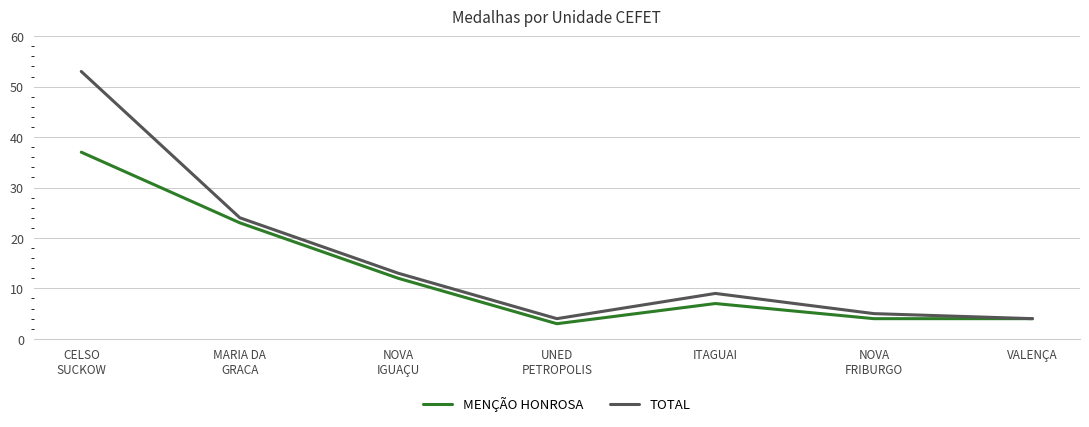

What is the total value across all series at ITAGUAI?

16